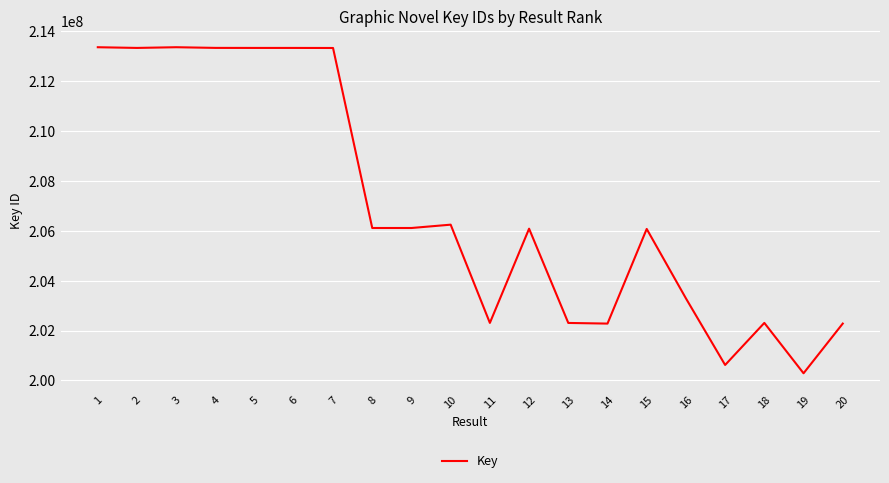

What is the smallest value displayed?

200287595